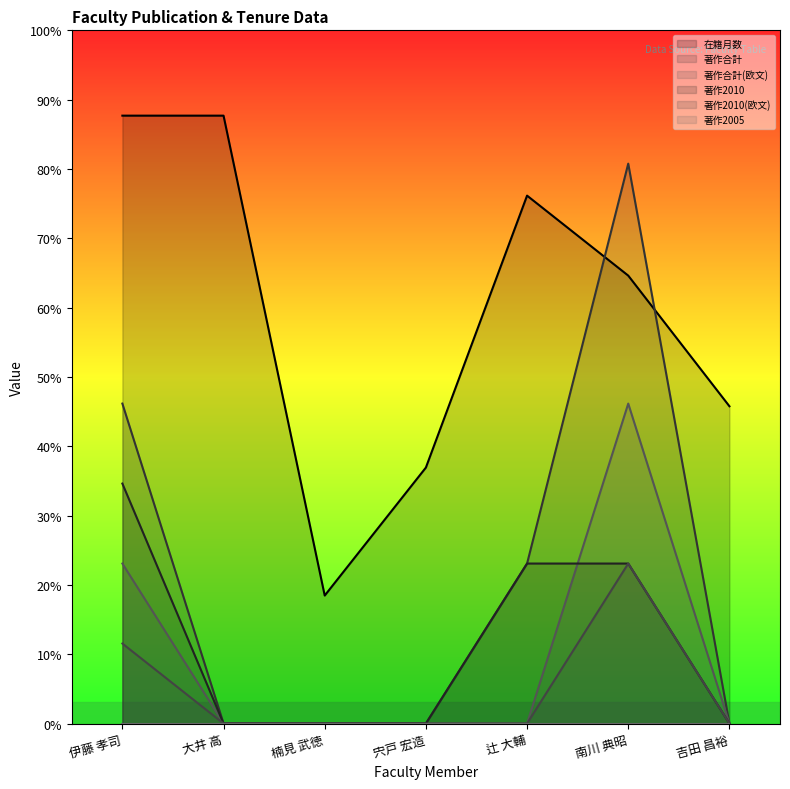

True or false: 著作2010(欧文) and 著作合計 intersect in this chart.

False